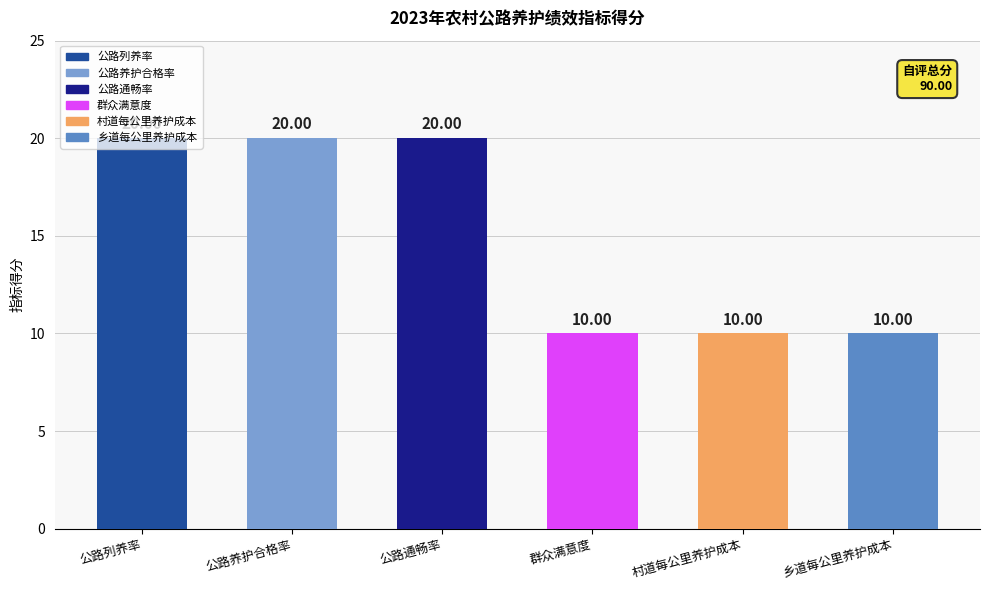

The chart shows a value of 6 at 村道每公里养护成本. True or false?

False